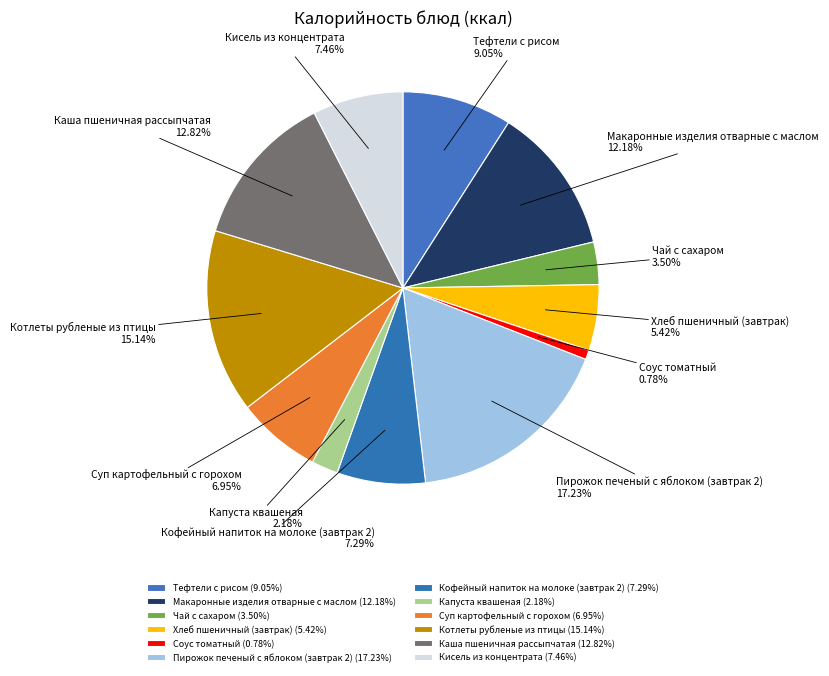

What percentage do Чай с сахаром and Пирожок печеный с яблоком (завтрак 2) together represent?

20.7%